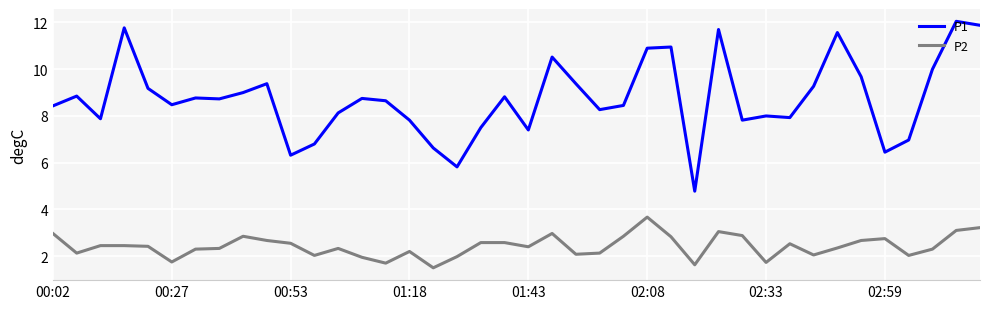

True or false: P2 has more than 1 points higher than both neighbors.

True